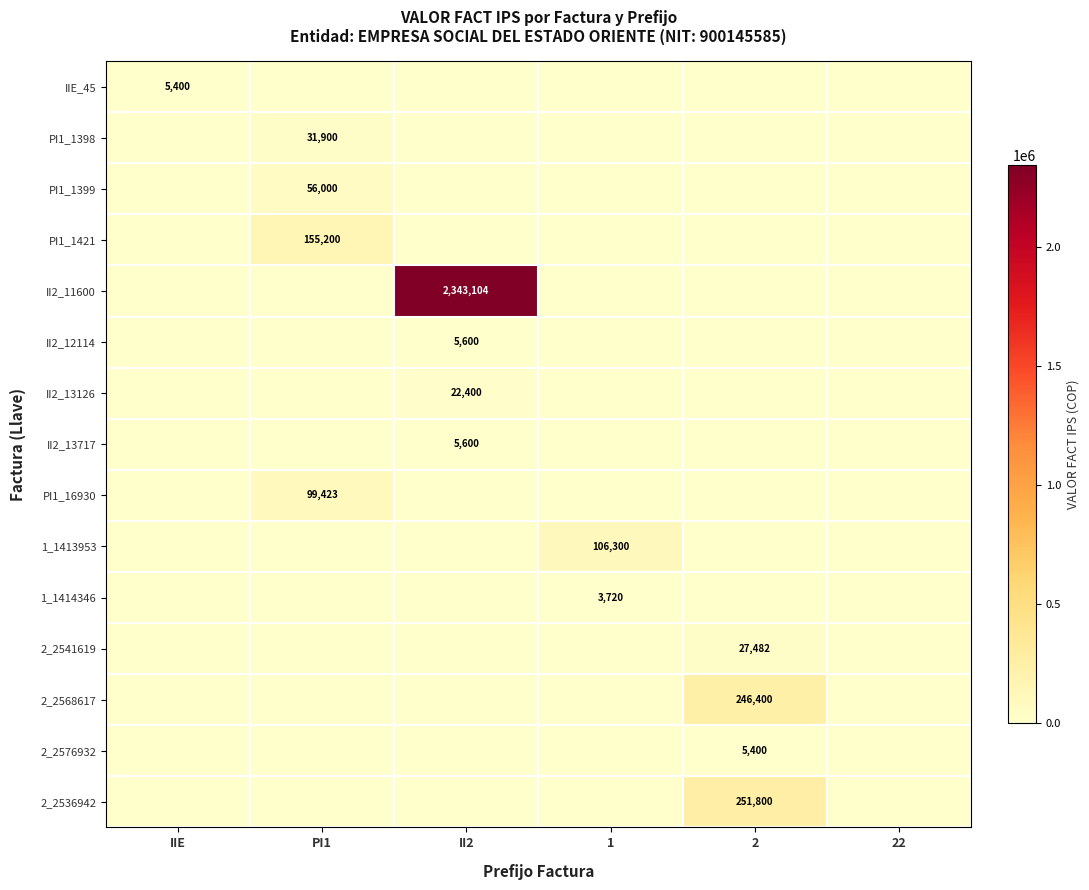

Is it true that PI1_1398 equals 7023 at PI1?

False